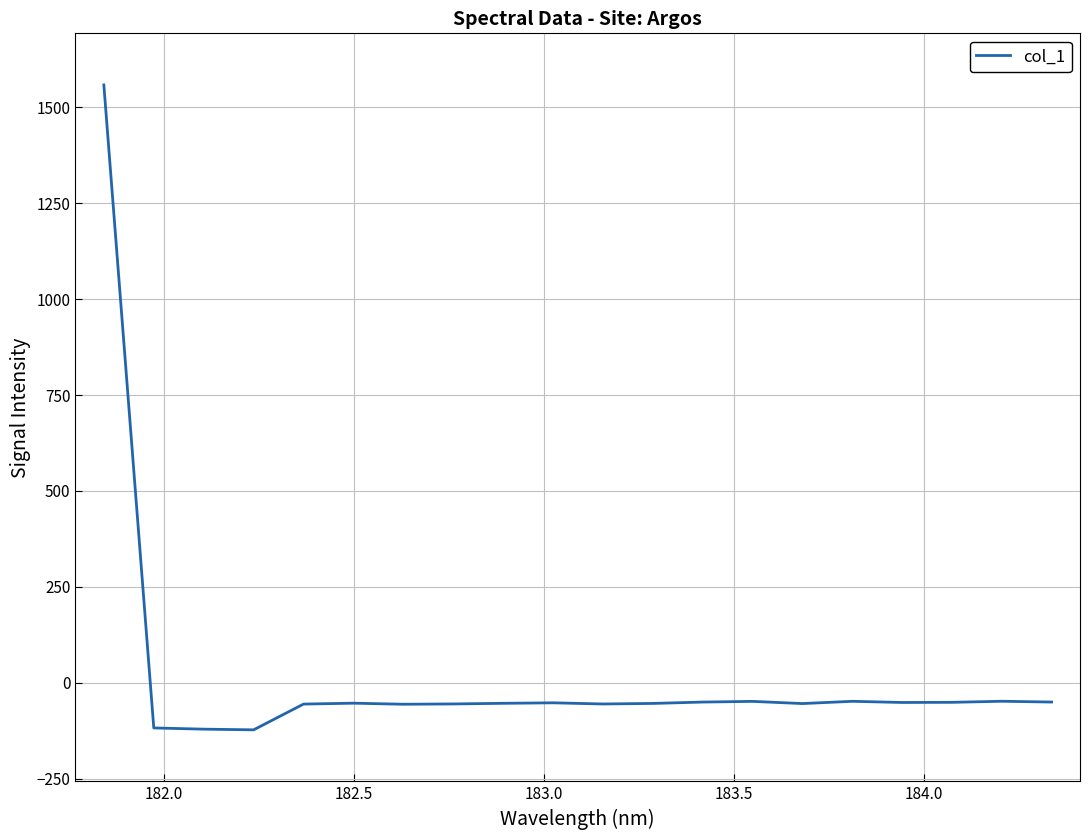

What is the average value?

18.1